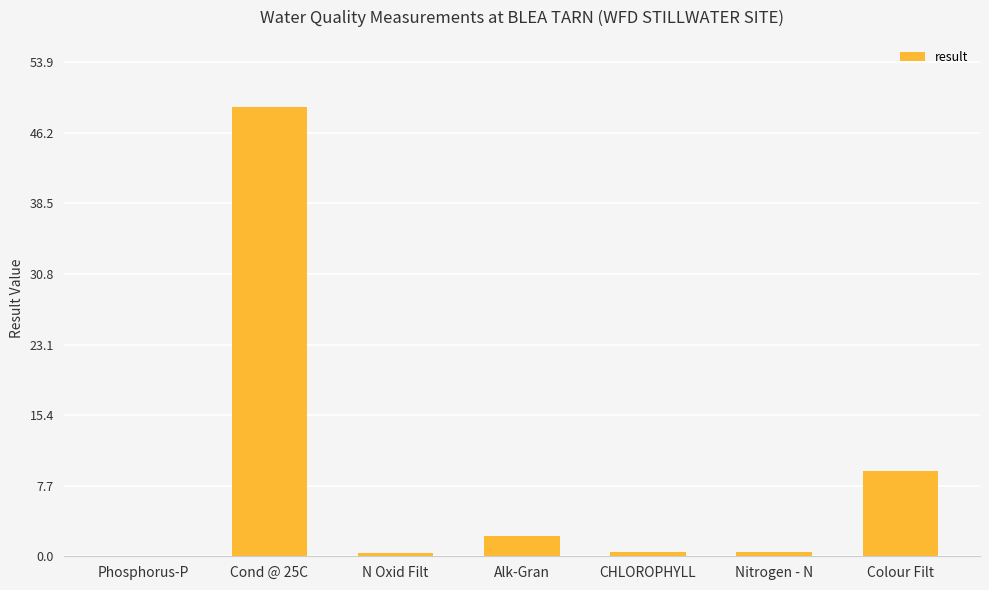

What is the difference between the values at Alk-Gran and Nitrogen - N?

1.7